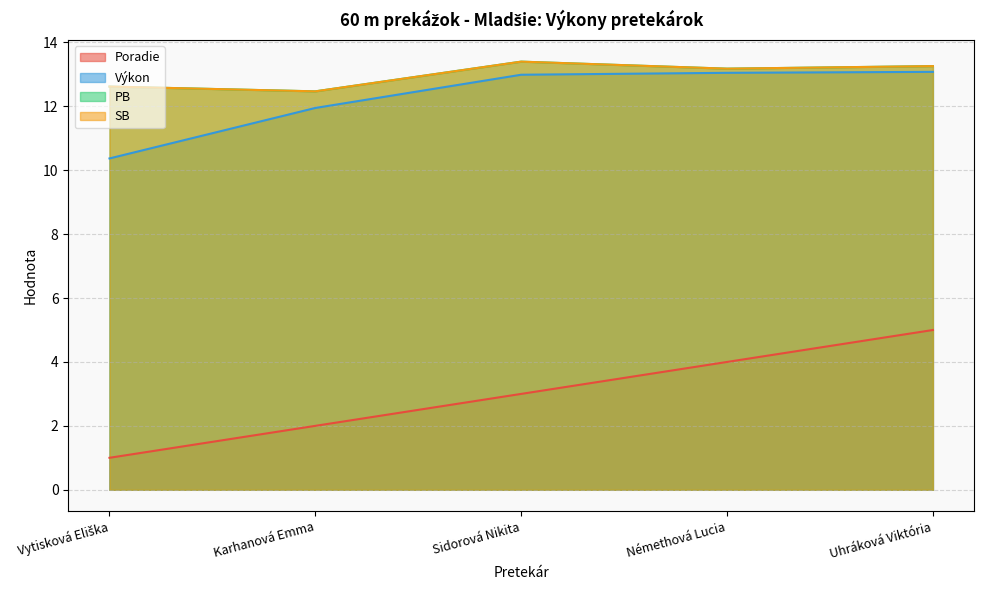

What are all the series names shown in the legend?

Poradie, Výkon, PB, SB